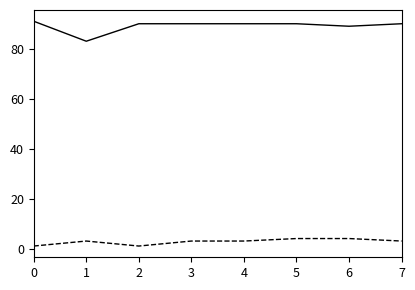

What is the total value across all series at 7?

93